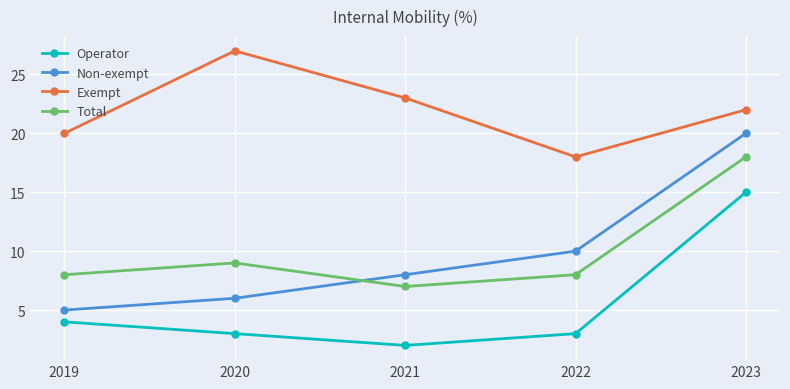

True or false: Total and Non-exempt intersect in this chart.

True